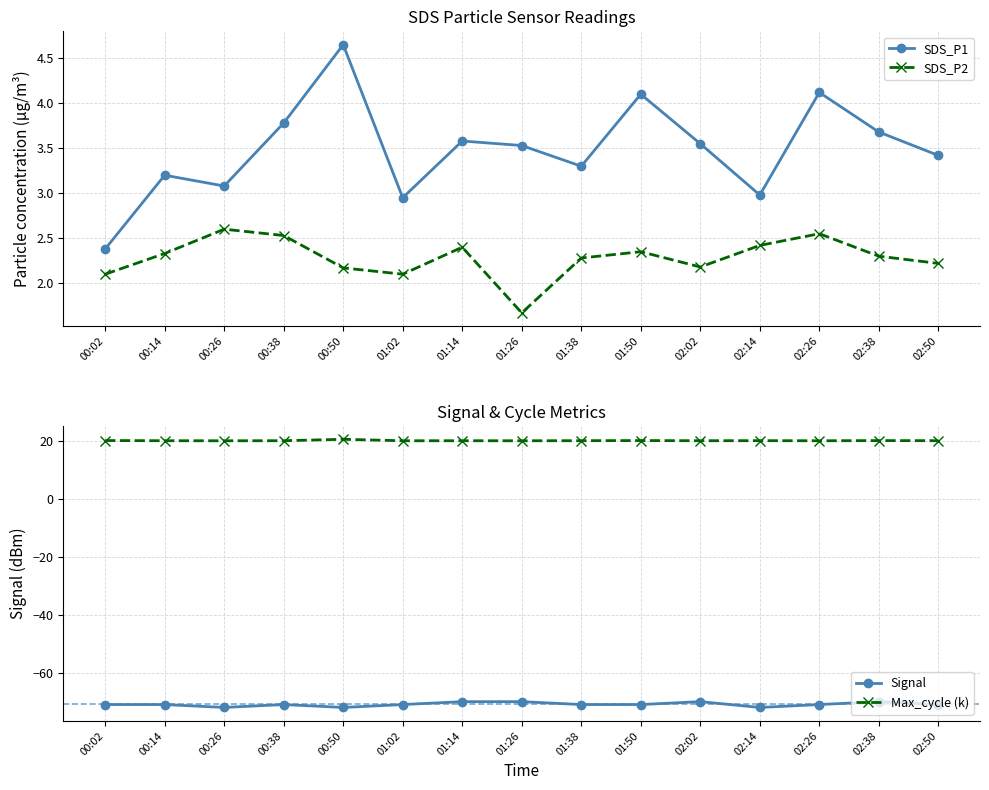

True or false: SDS_P1 and Signal intersect in this chart.

False